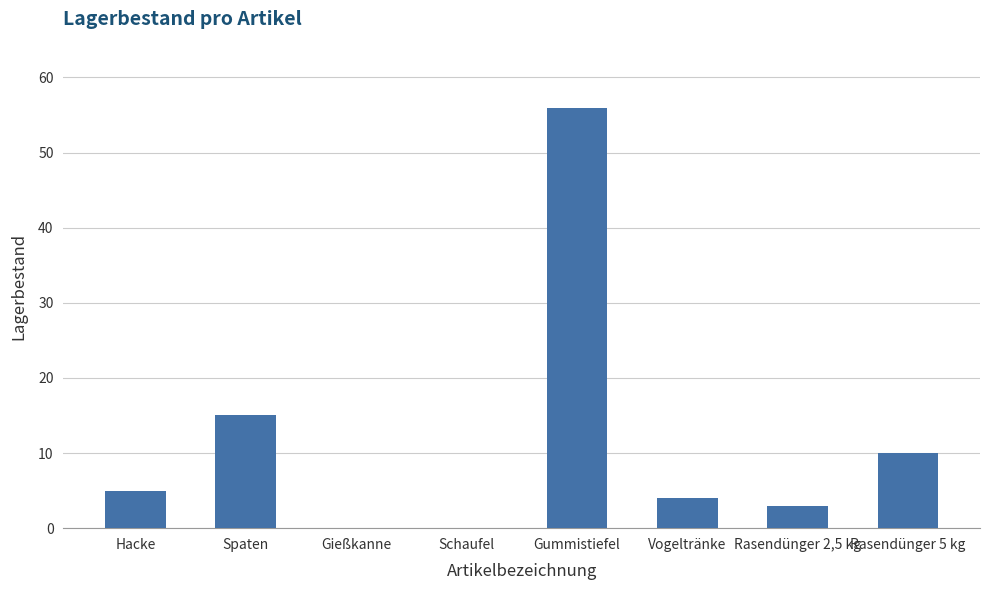

True or false: the data shows 10 at Rasendünger 5 kg.

True